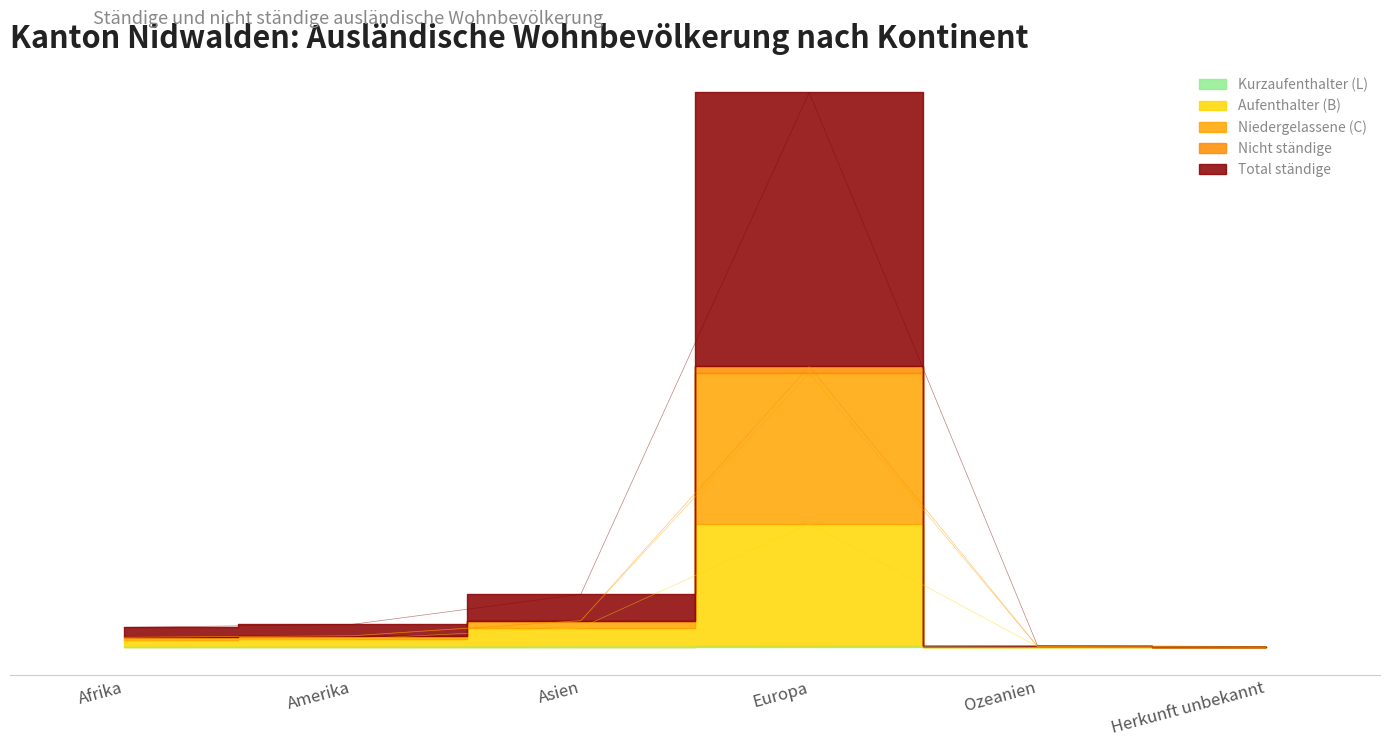

True or false: Nicht ständige and Total ständige cross at least once.

False